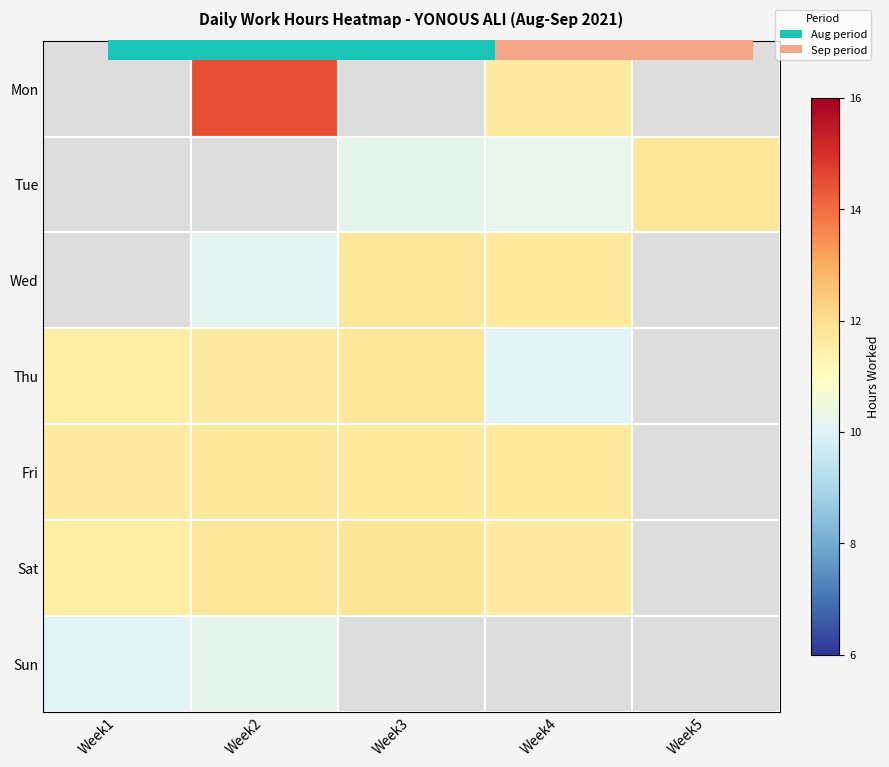

Is it true that Sat equals 11.7 at Week4?

True